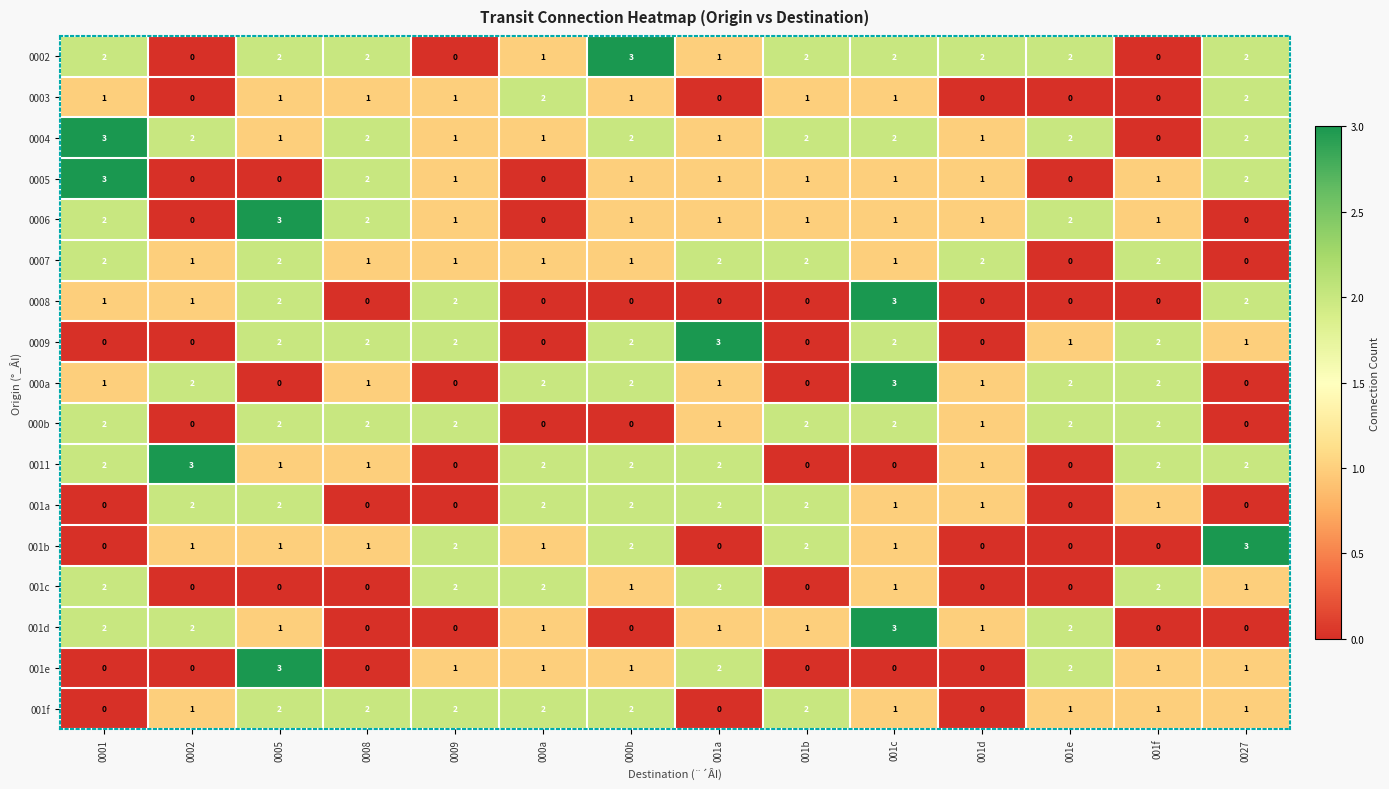

At how many categories does at least one series exceed 0?

14